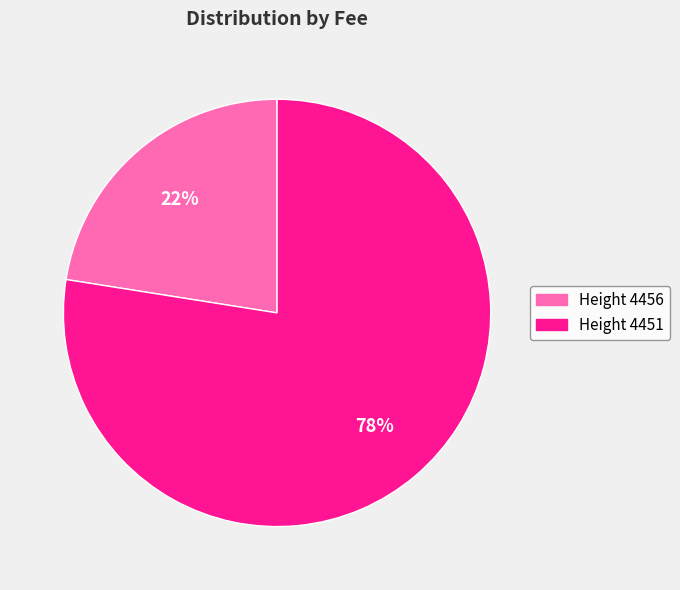

Which slice is the largest?

Height 4451